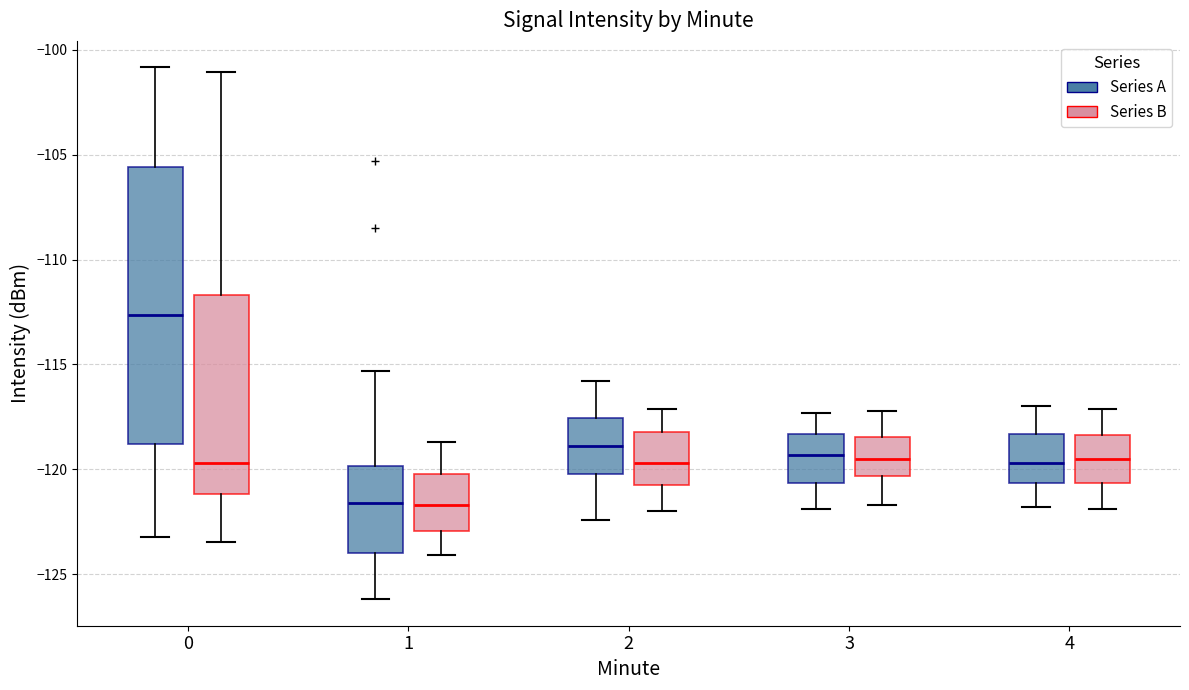

Which box is the tallest, from its lower edge to its upper edge?

0 (Series A)